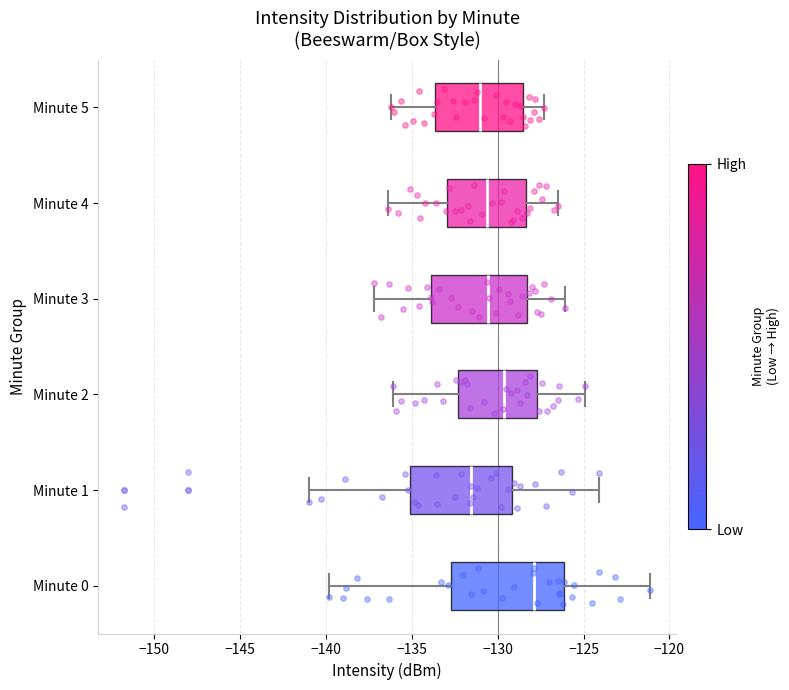

Reading bottom to top, read every box against the x-axis: the position of its median line, the range the box covers, and the ends of its whiskers. The values are not printed on the chart, so give them approximately, as read against the axis.

Minute 0: median -128.0, box -132.5 to -126.0, whiskers -140.0 to -121.0
Minute 1: median -131.5, box -135.0 to -129.0, whiskers -141.0 to -124.0
Minute 2: median -129.5, box -132.5 to -127.5, whiskers -136.0 to -125.0
Minute 3: median -130.5, box -134.0 to -128.5, whiskers -137.0 to -126.0
Minute 4: median -130.5, box -133.0 to -128.5, whiskers -136.5 to -126.5
Minute 5: median -131.0, box -133.5 to -128.5, whiskers -136.0 to -127.5